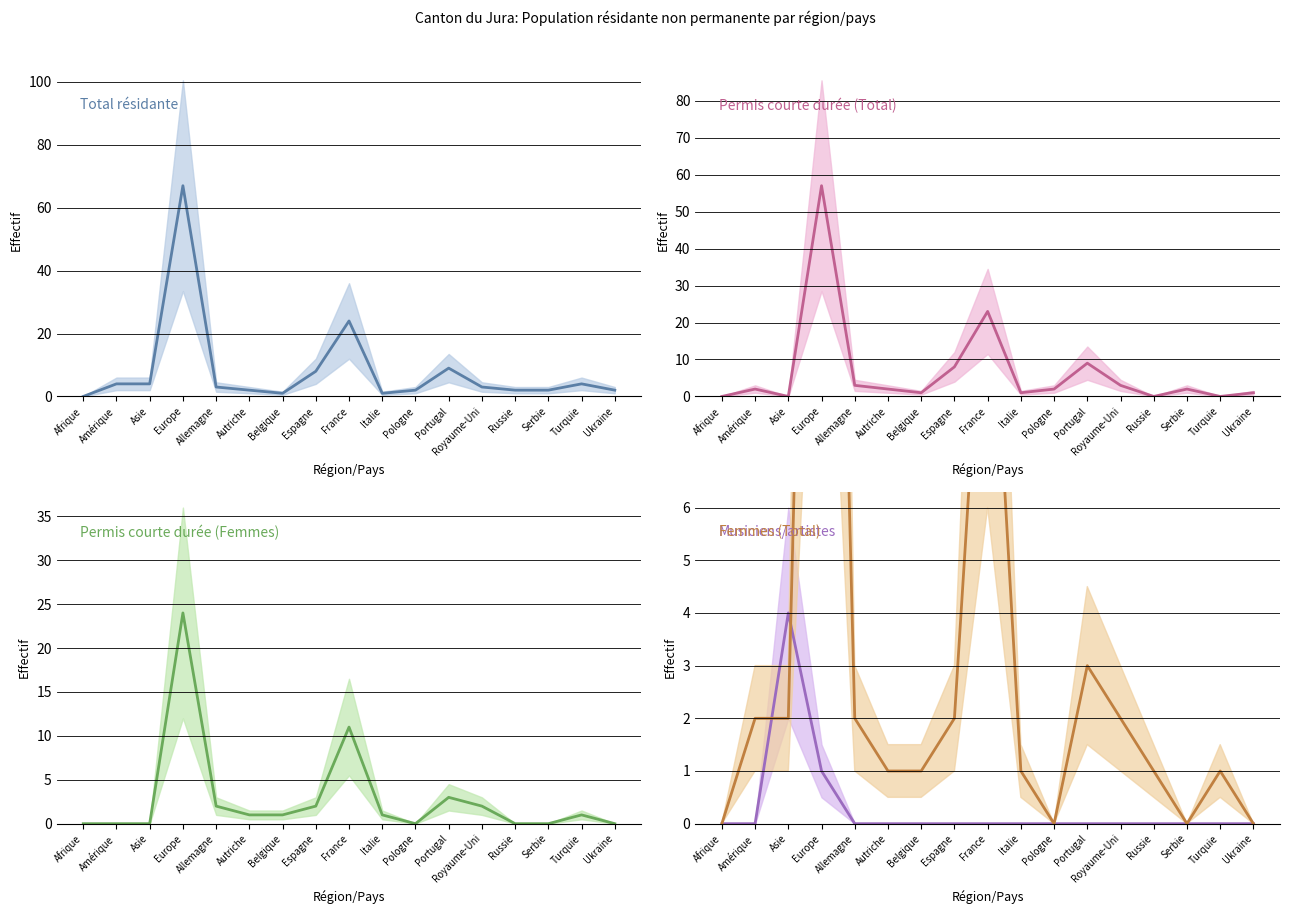

What is the sum of all Musiciens/artistes values?

5